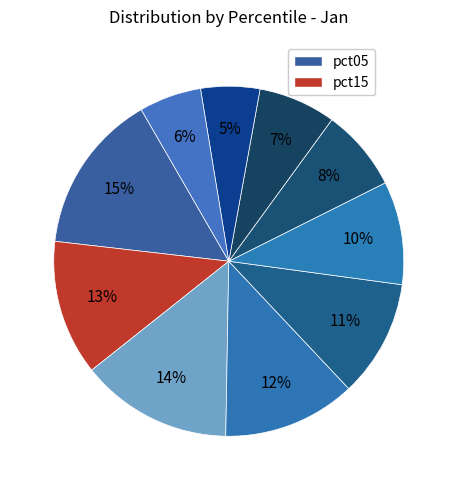

To the nearest percent, what is the average slice percentage?

10%